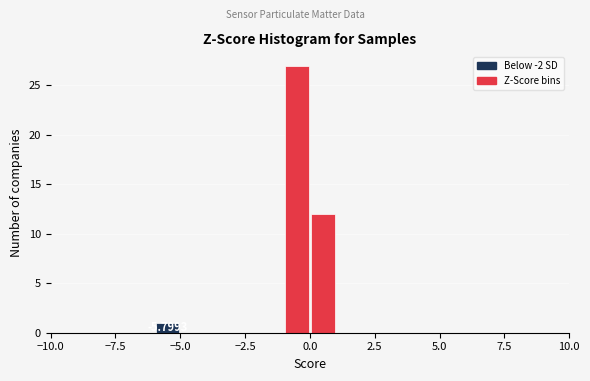

Read against the x-axis, roughly where is the centre of the tallest bar?

-0.5